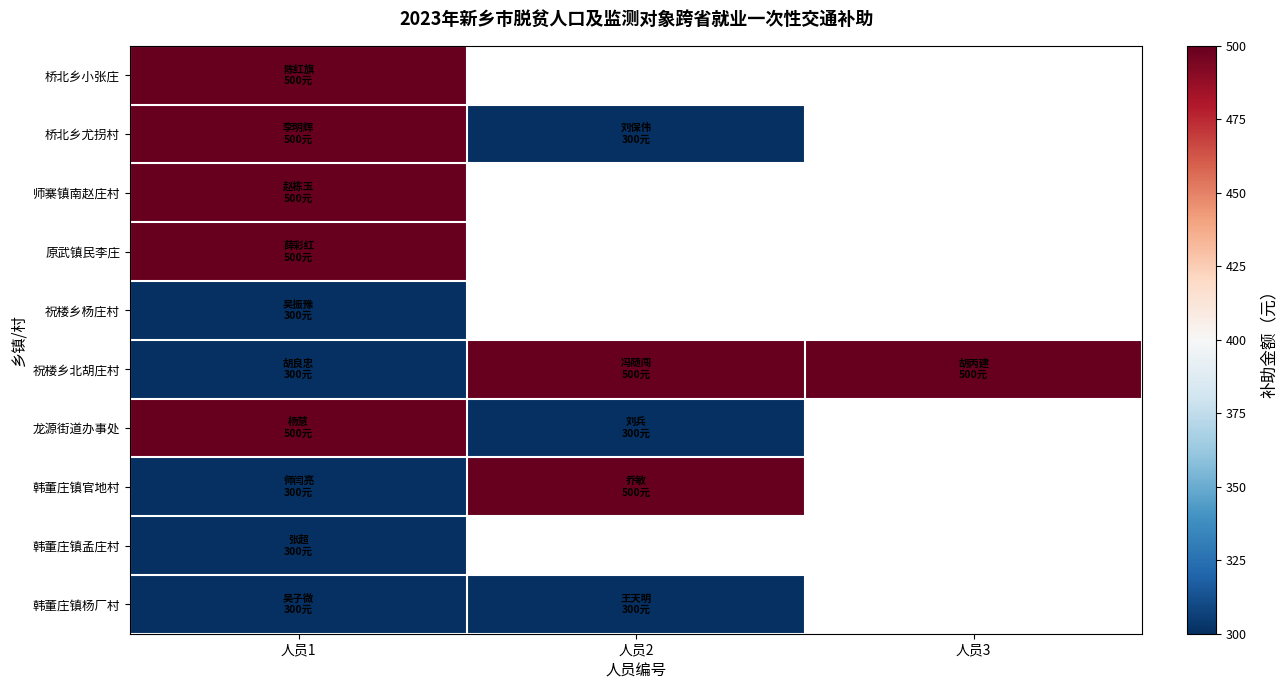

Rank the categories by 祝楼乡北胡庄村 value from highest to lowest.

人员2, 人员3, 人员1